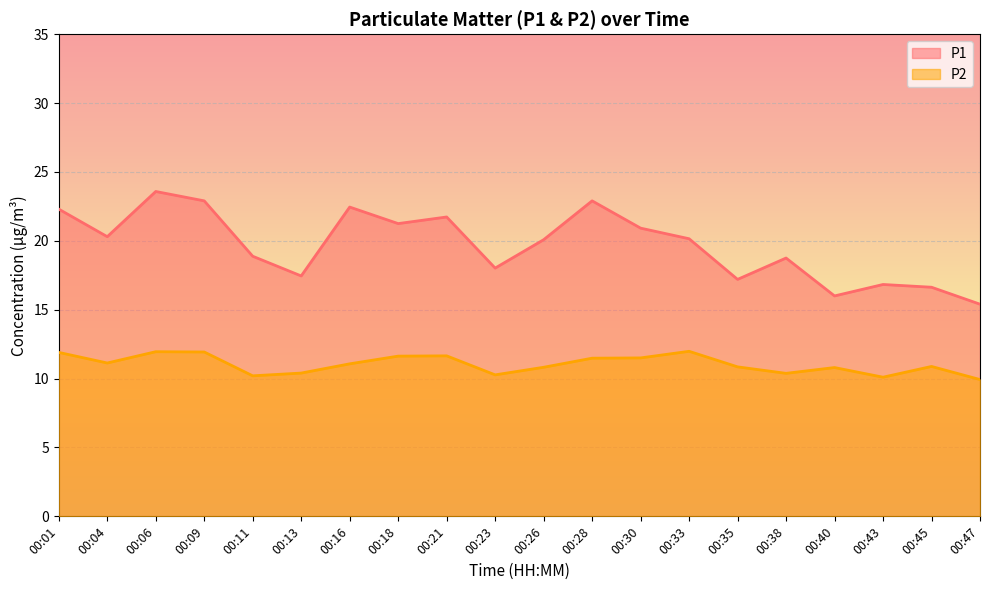

How many data points in P2 are above 11?

10